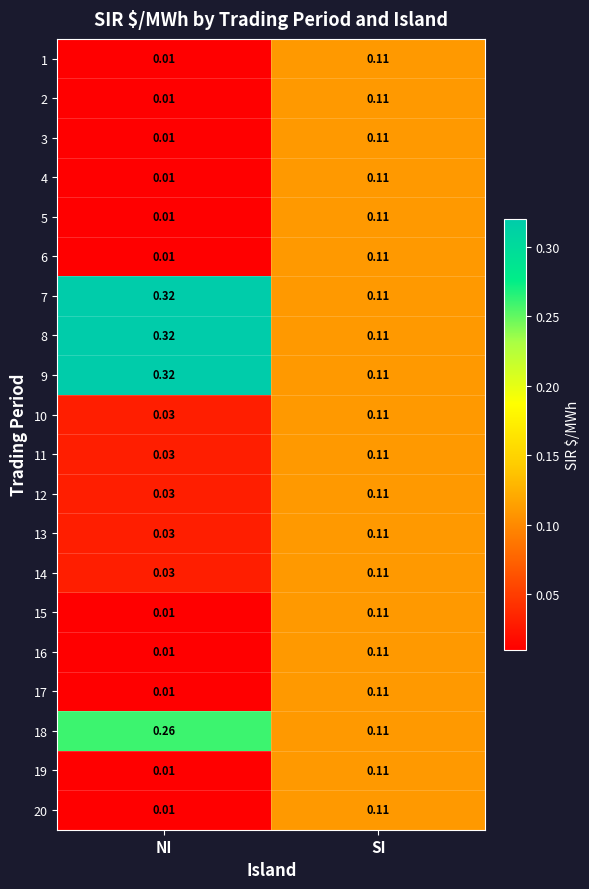

At which label is 8 closest to 0?

SI